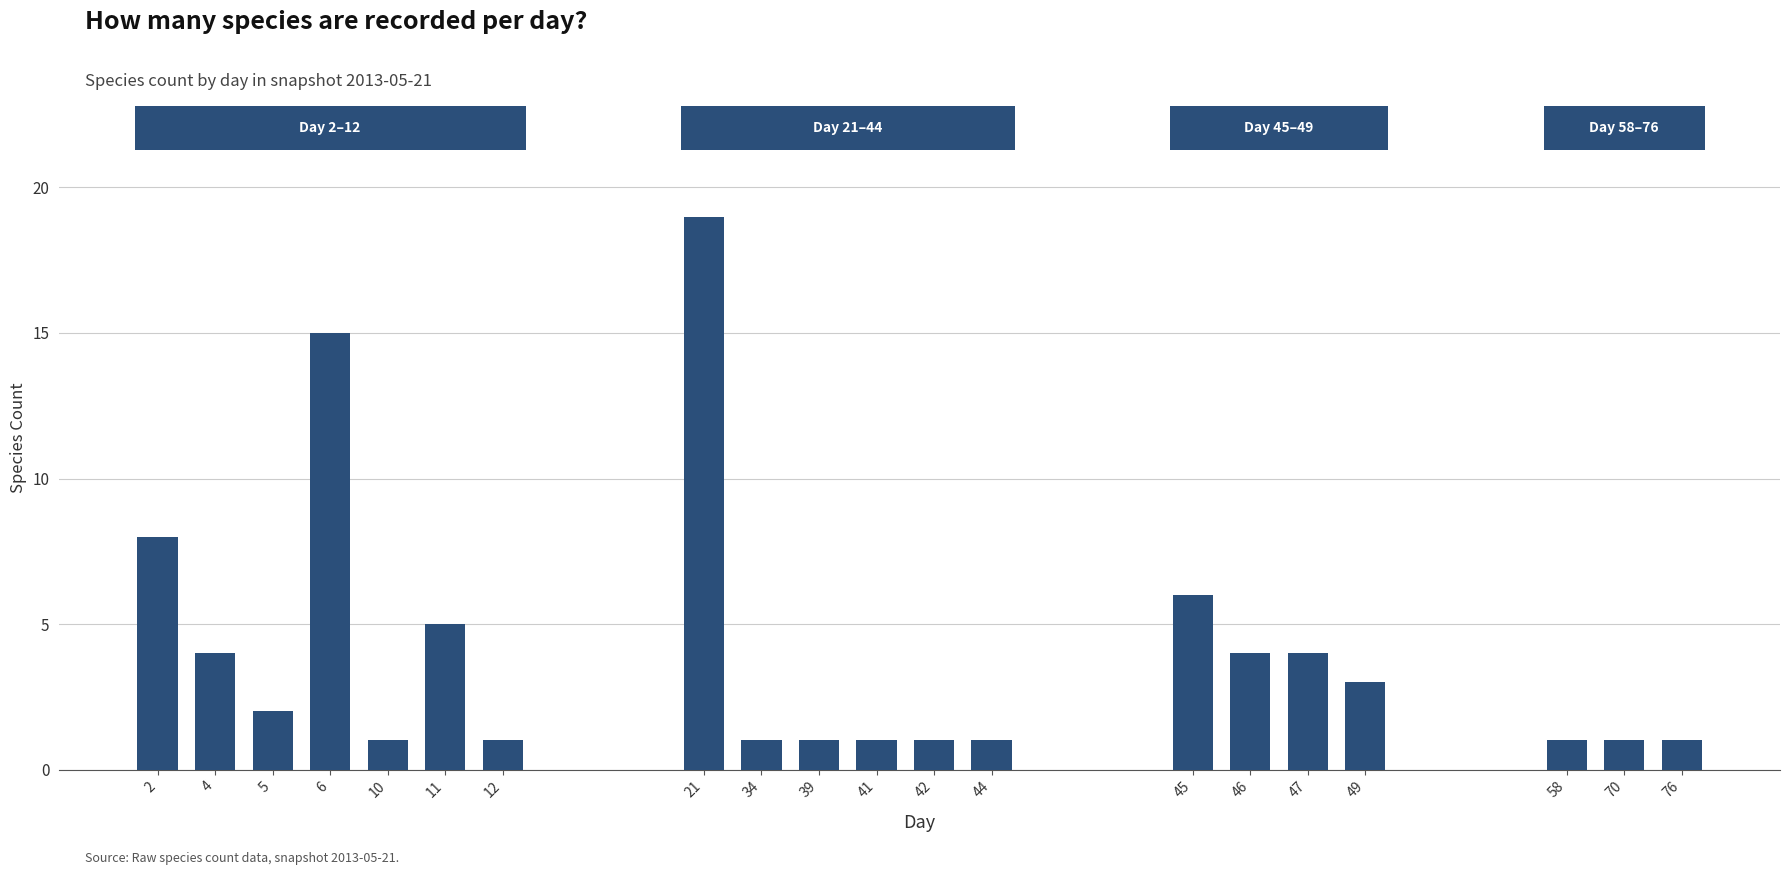

What is the greatest value displayed?

19